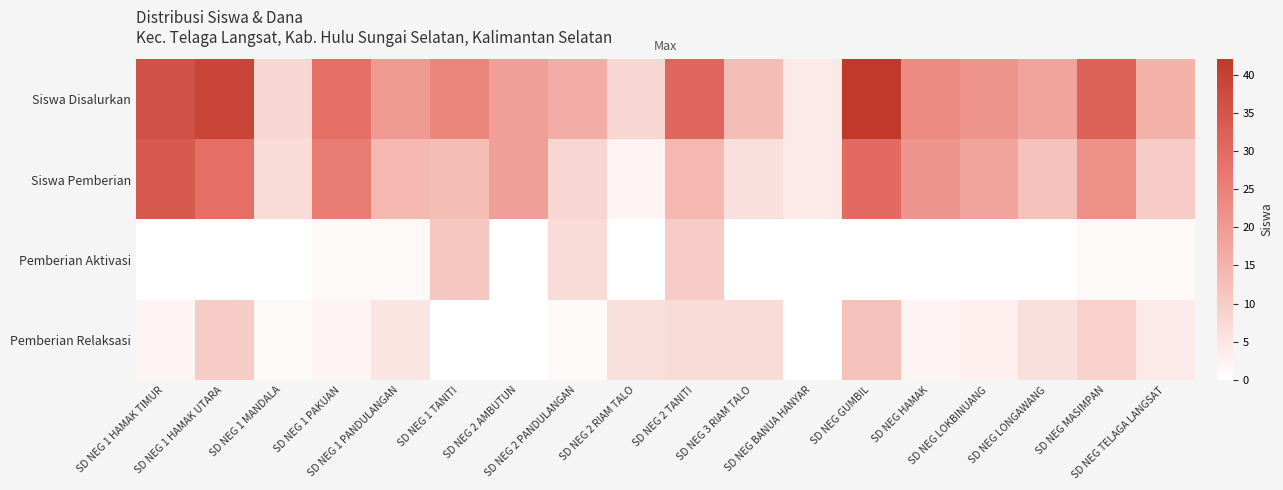

Which series has the largest range (max minus min)?

Siswa Disalurkan